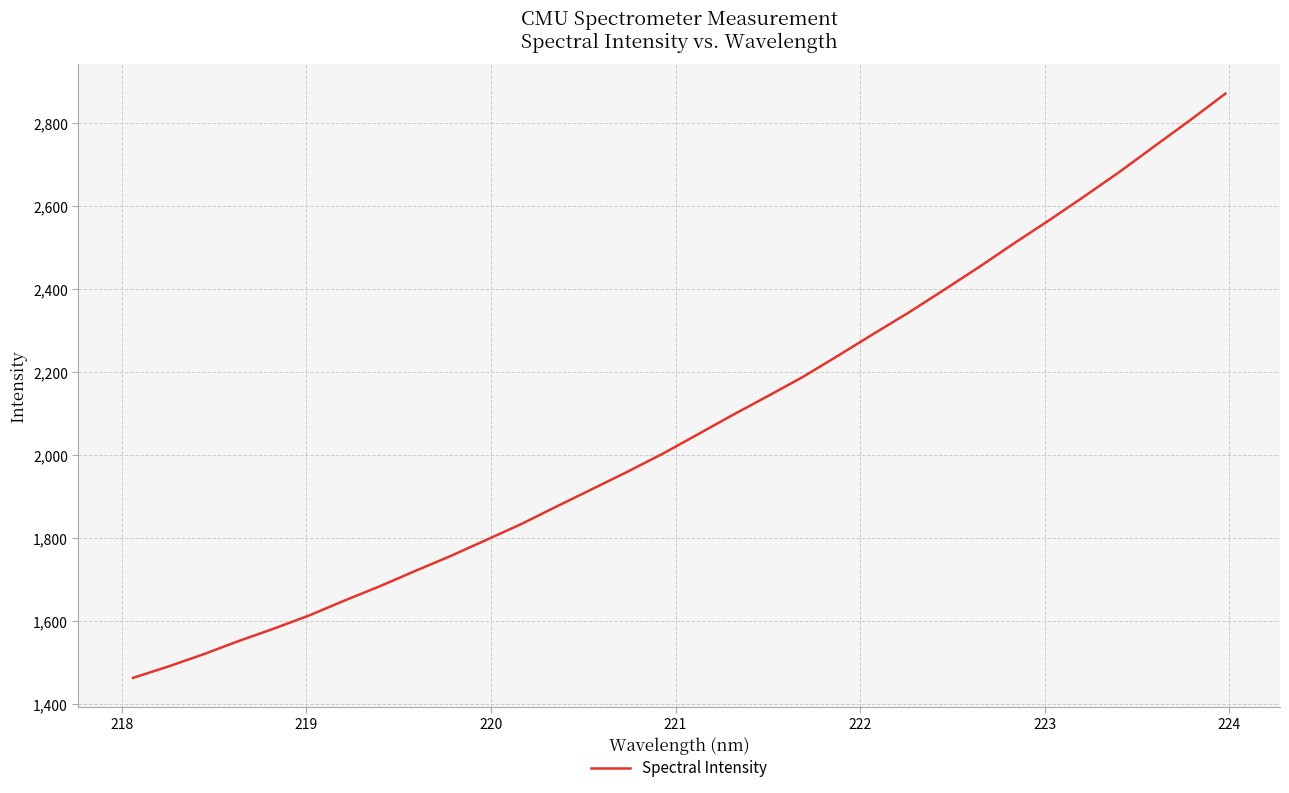

What is the minimum value shown in the chart?

1463.0